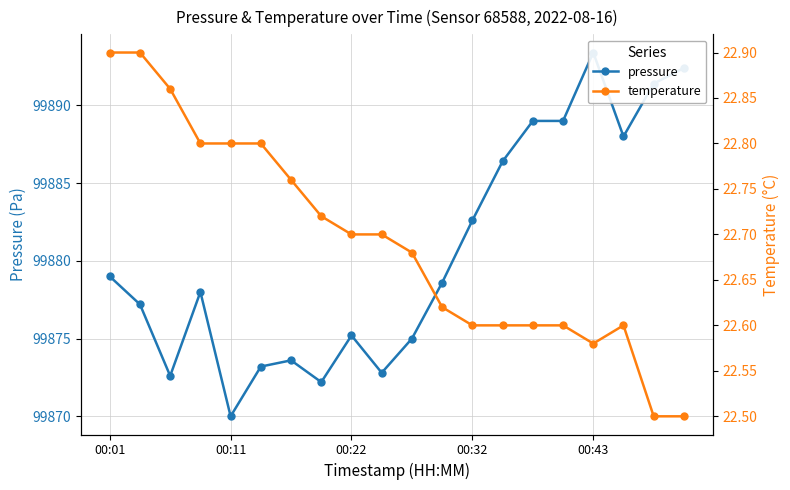

Where is the first local minimum for temperature?

00:43